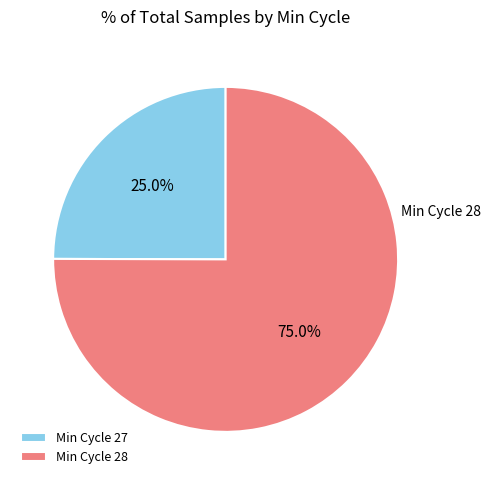

Which category has the biggest portion of the pie?

Min Cycle 28